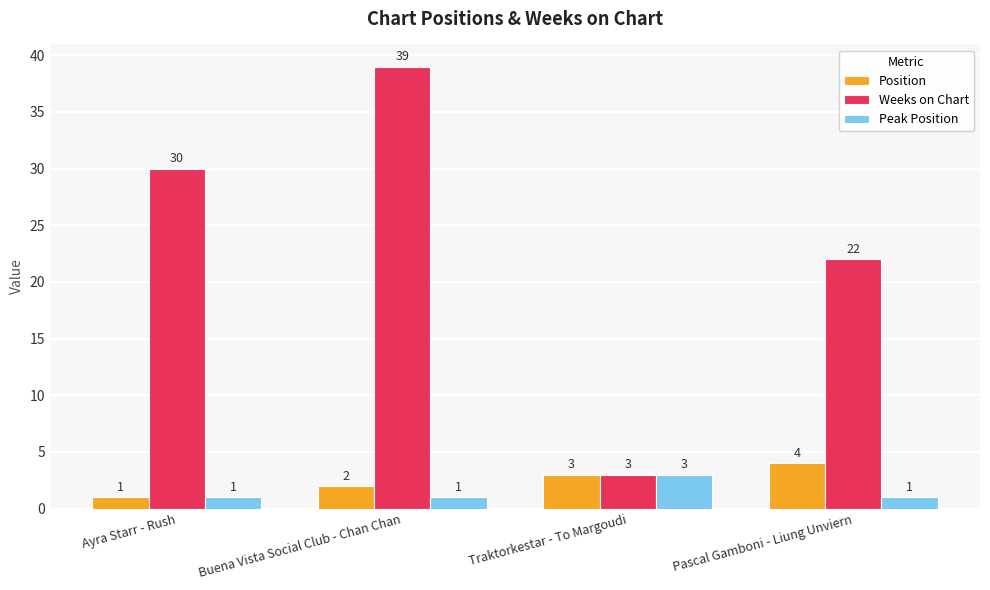

True or false: Weeks on Chart has a value of 30 at Ayra Starr - Rush.

True